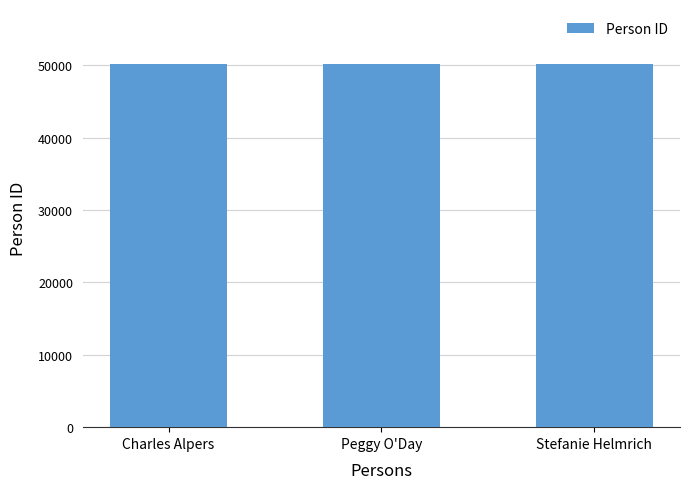

How many values are between 50226 and 50228?

3